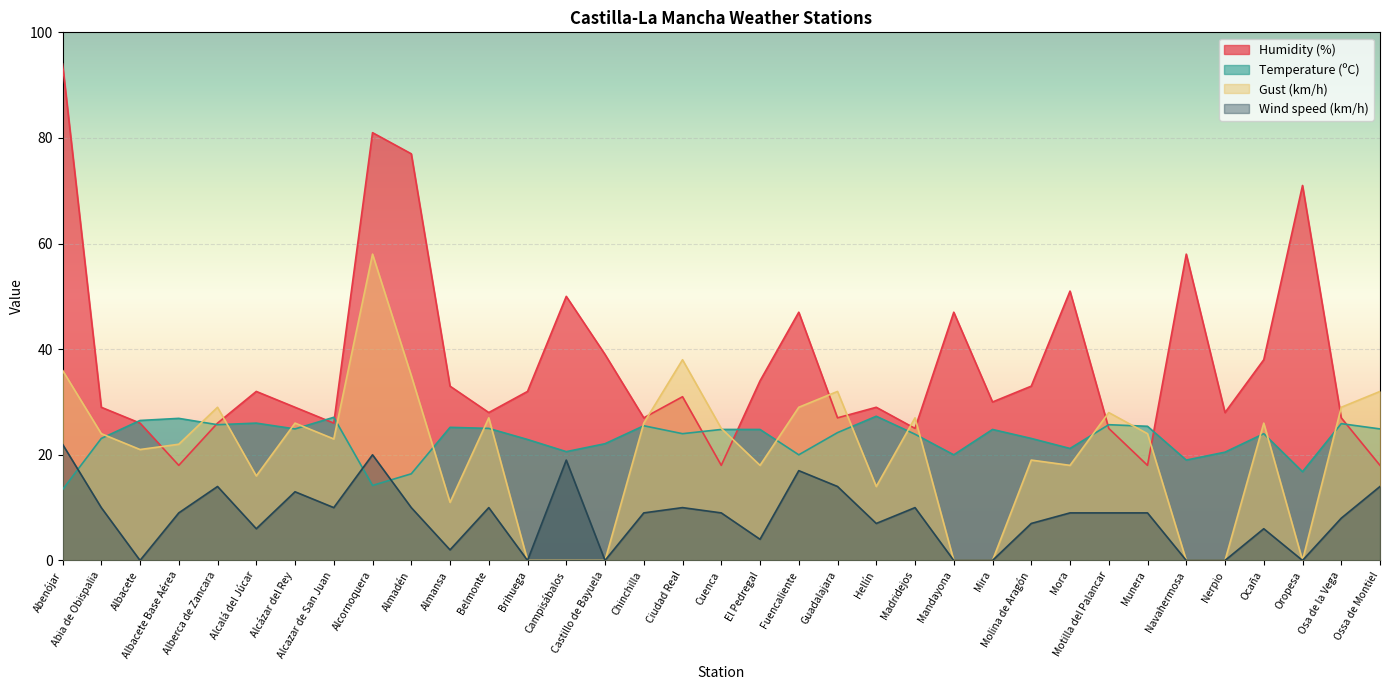

How many lines are shown in the chart?

4